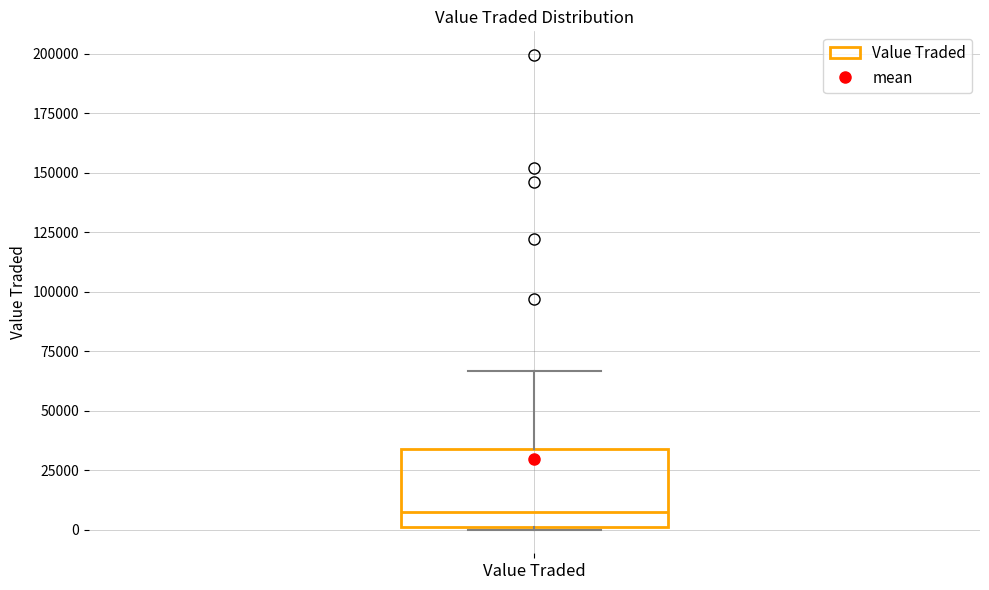

Where is the upper edge of the box for Value Traded on the y-axis? The values are not printed on the chart, so give them approximately, as read against the axis.

35000